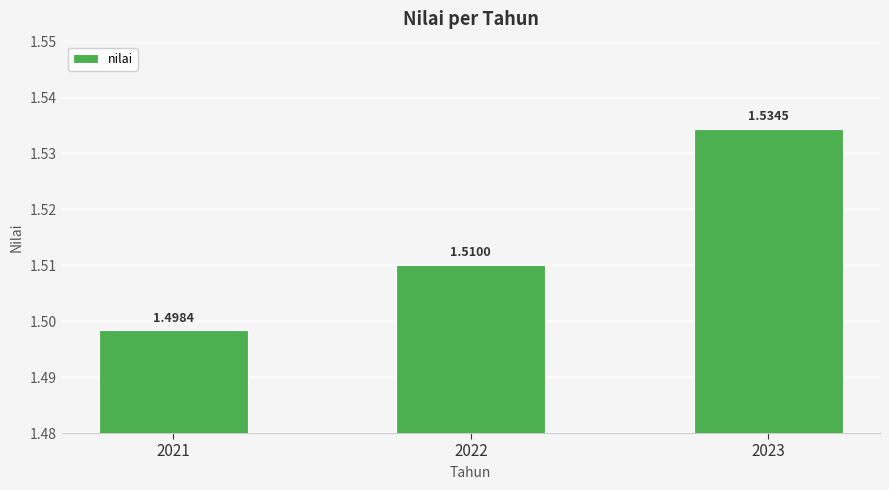

List the labels in order of value, smallest first.

2021, 2022, 2023